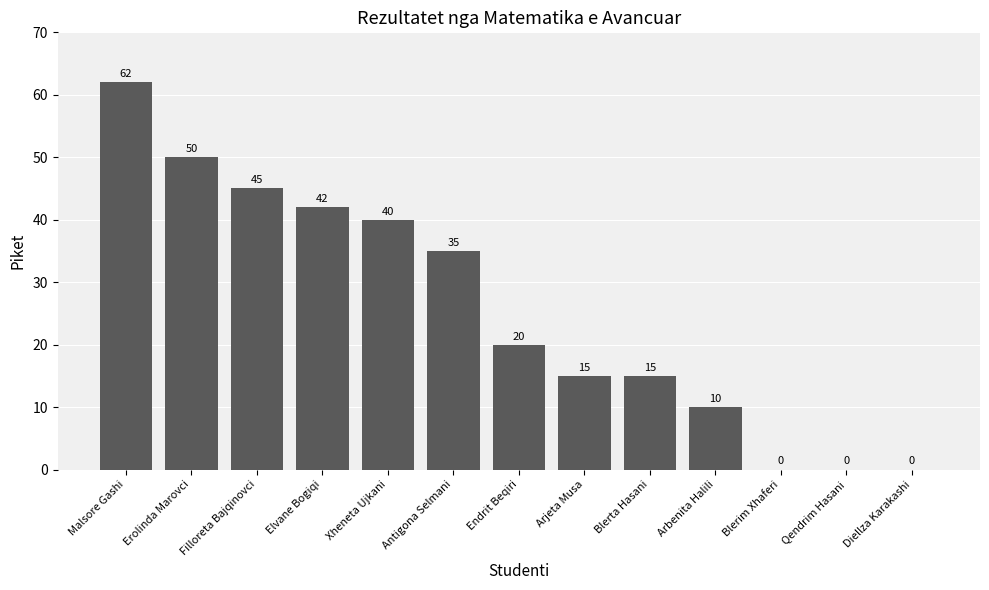

Count the number of categories in the chart.

13